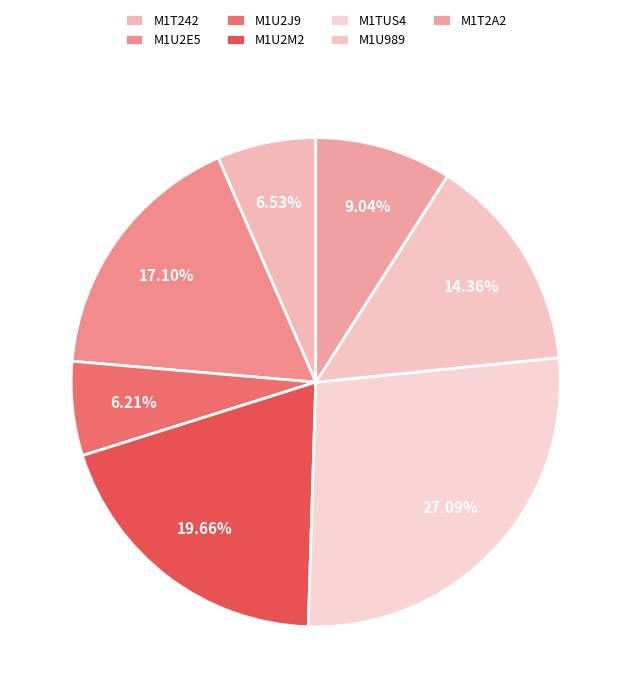

How many segments does this pie chart have?

7